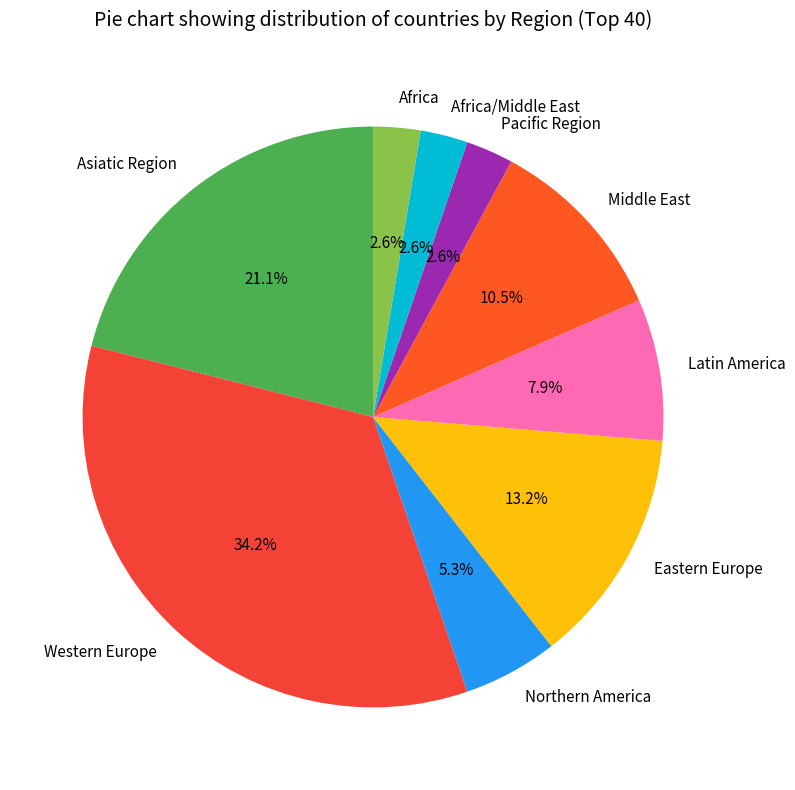

Does any single category account for the majority?

No